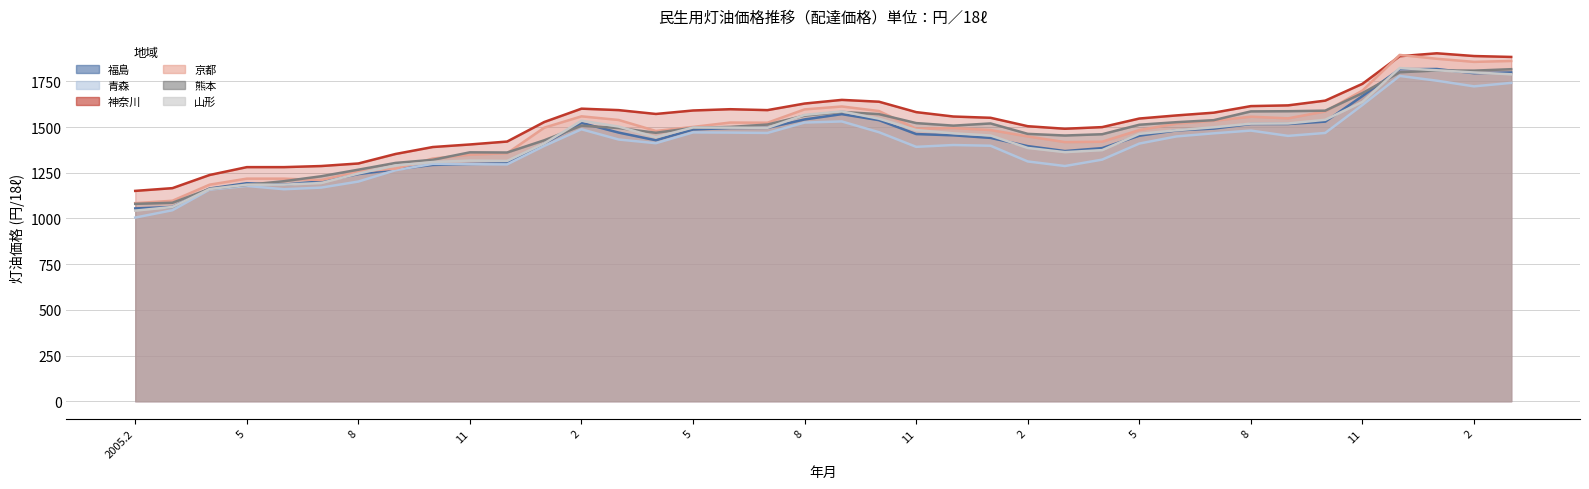

At which label is 神奈川 closest to 1527?

2006.1